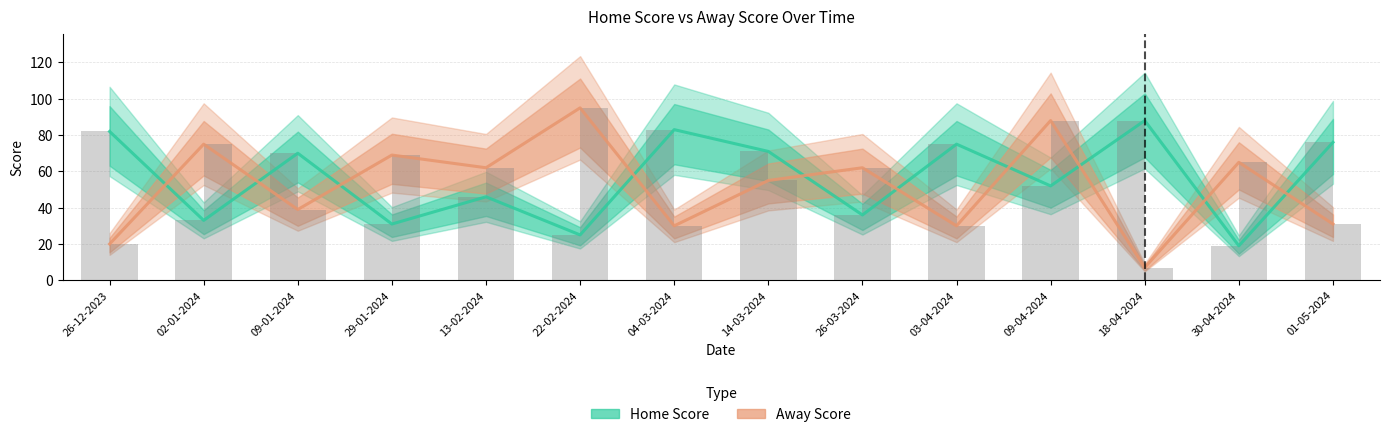

Reading right to left, extract all data points from this chart.

Home Score: 01-05-2024=76	30-04-2024=19	18-04-2024=88	09-04-2024=52	03-04-2024=75	26-03-2024=36	14-03-2024=71	04-03-2024=83	22-02-2024=25	13-02-2024=46	29-01-2024=31	09-01-2024=70	02-01-2024=33	26-12-2023=82
Away Score: 01-05-2024=31	30-04-2024=65	18-04-2024=7	09-04-2024=88	03-04-2024=30	26-03-2024=62	14-03-2024=55	04-03-2024=30	22-02-2024=95	13-02-2024=62	29-01-2024=69	09-01-2024=39	02-01-2024=75	26-12-2023=20